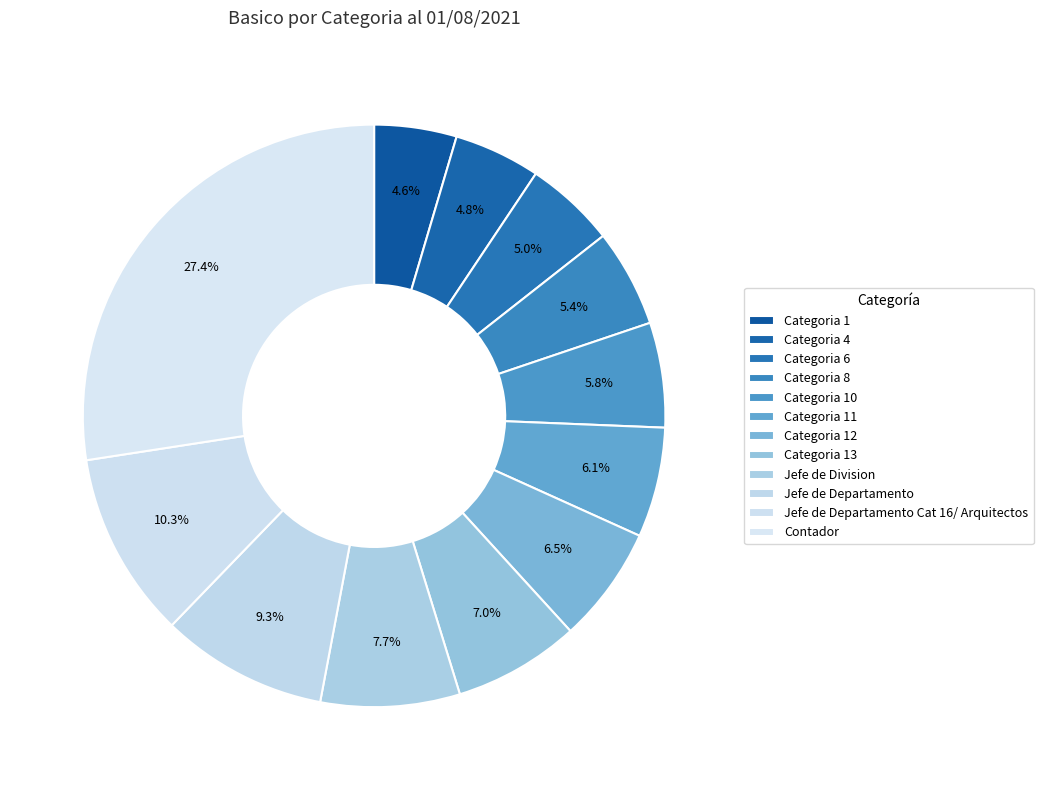

Is it true that Categoria 10 is 1% of the pie?

False